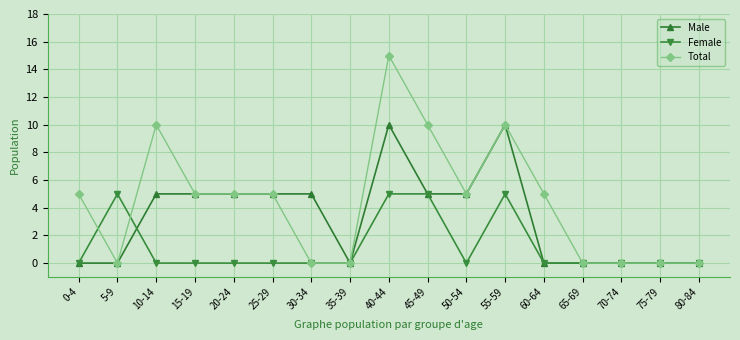

Which series has the largest total across all categories?

Total